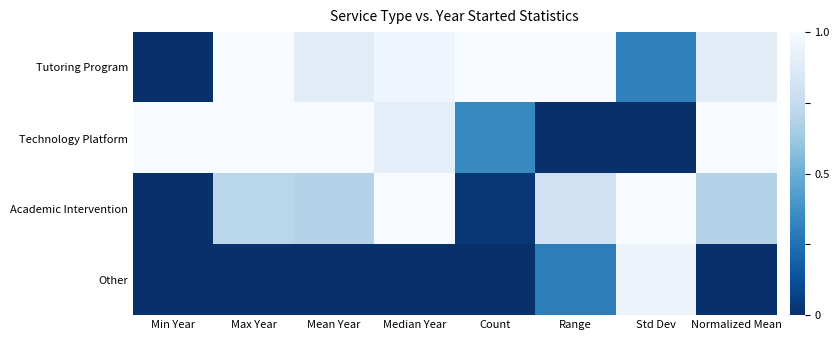

Count the number of categories in the chart.

8